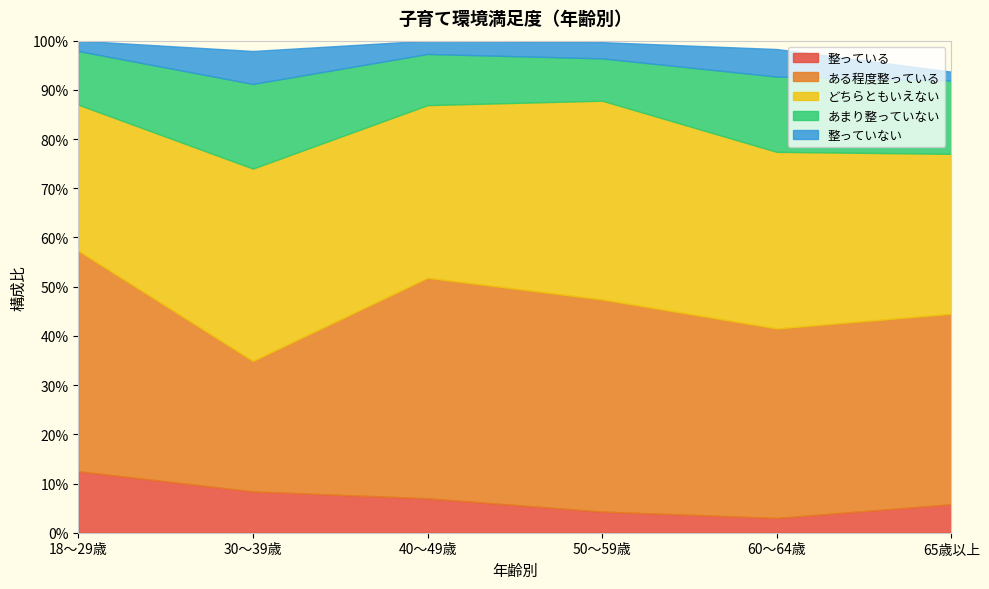

List the series in order of their peak value, highest first.

ある程度整っている, どちらともいえない, あまり整っていない, 整っている, 整っていない